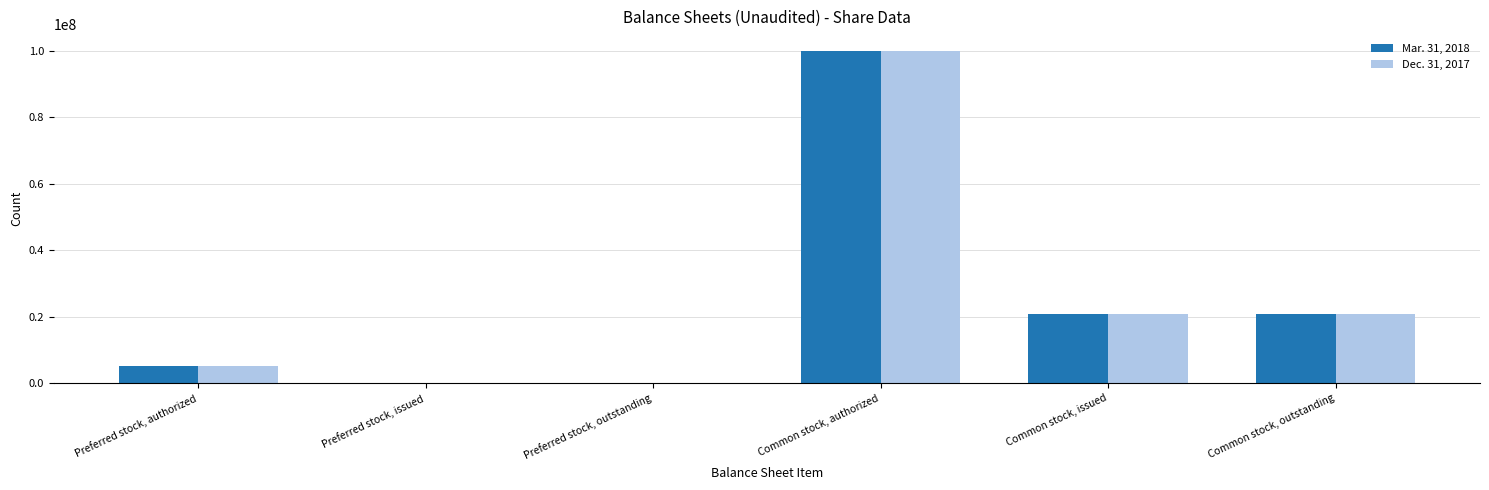

Between Common stock, authorized and Common stock, issued, which series saw the biggest shift?

Dec. 31, 2017